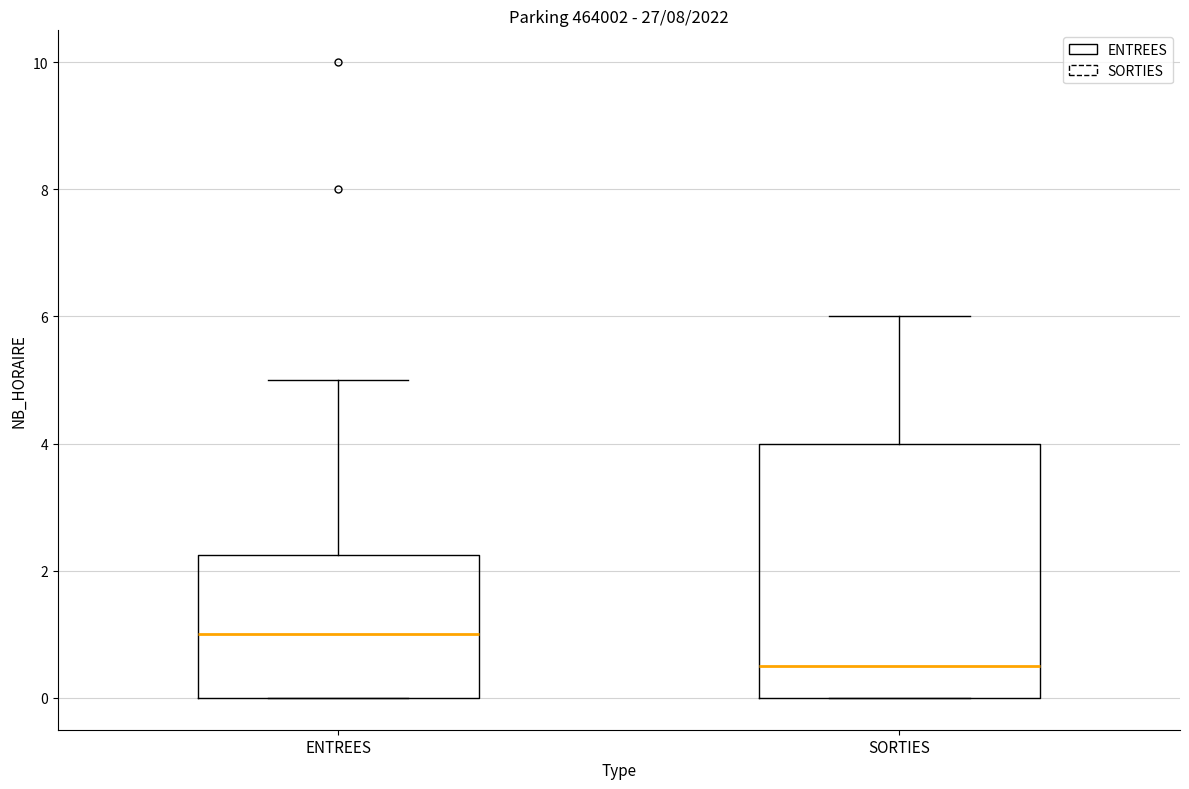

Which box has the highest median line?

ENTREES